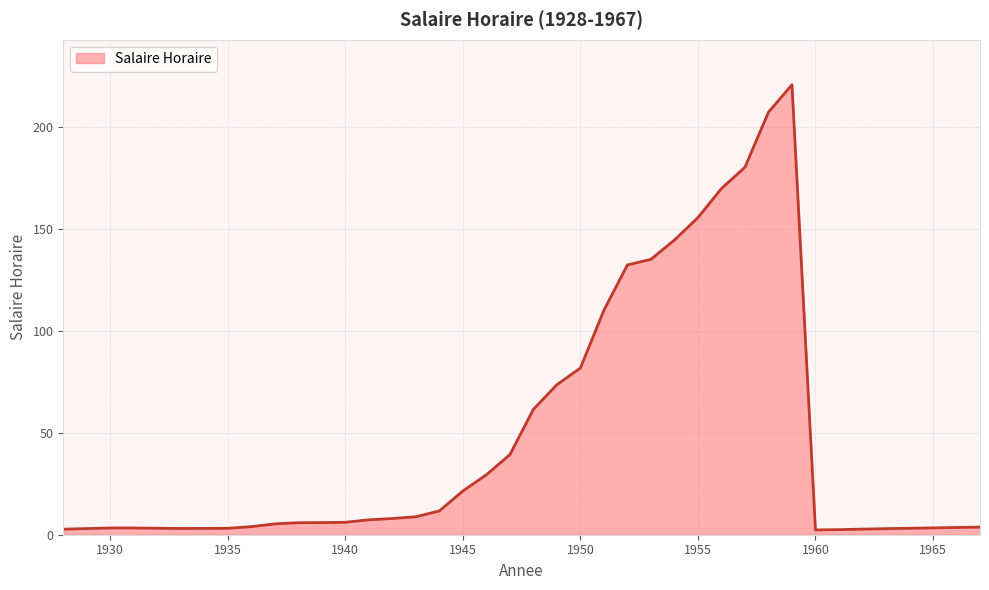

What is the maximum value shown in the chart?

221.0